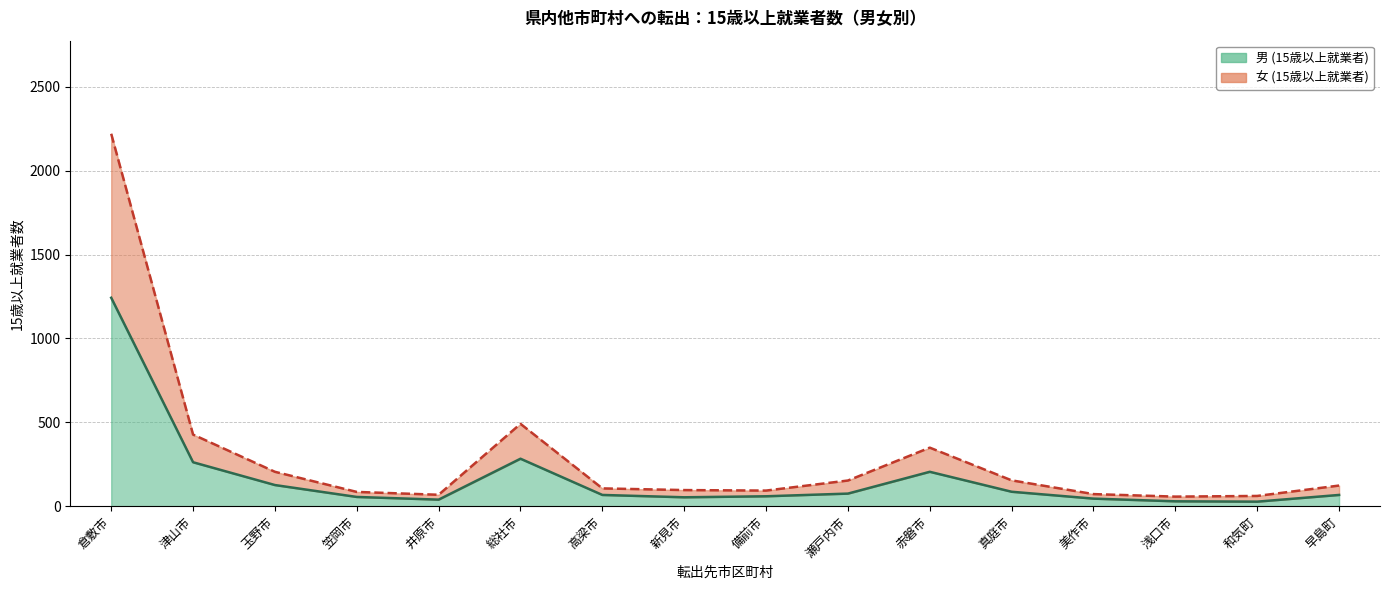

How many data points in 女 (15歳以上就業者) are above 123?

7